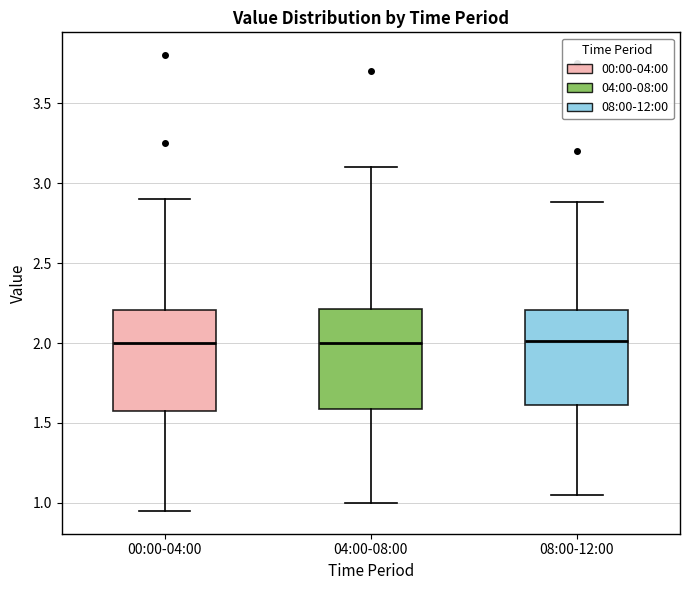

Where does the lower whisker of the box for 04:00-08:00 end on the y-axis? The values are not printed on the chart, so give them approximately, as read against the axis.

1.00